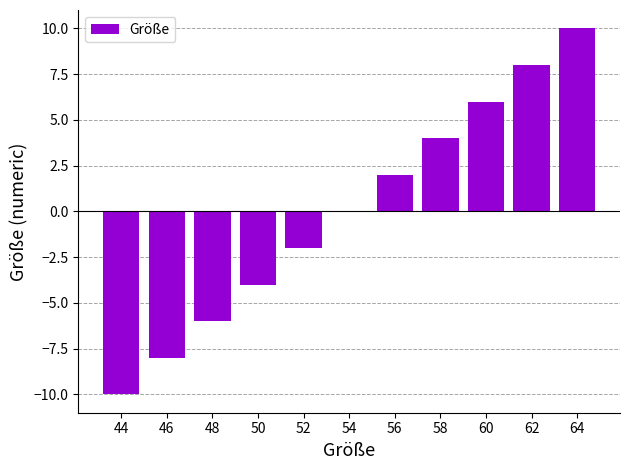

Reading left to right, extract all data points from this chart.

44=-10	46=-8	48=-6	50=-4	52=-2	54=0	56=2	58=4	60=6	62=8	64=10